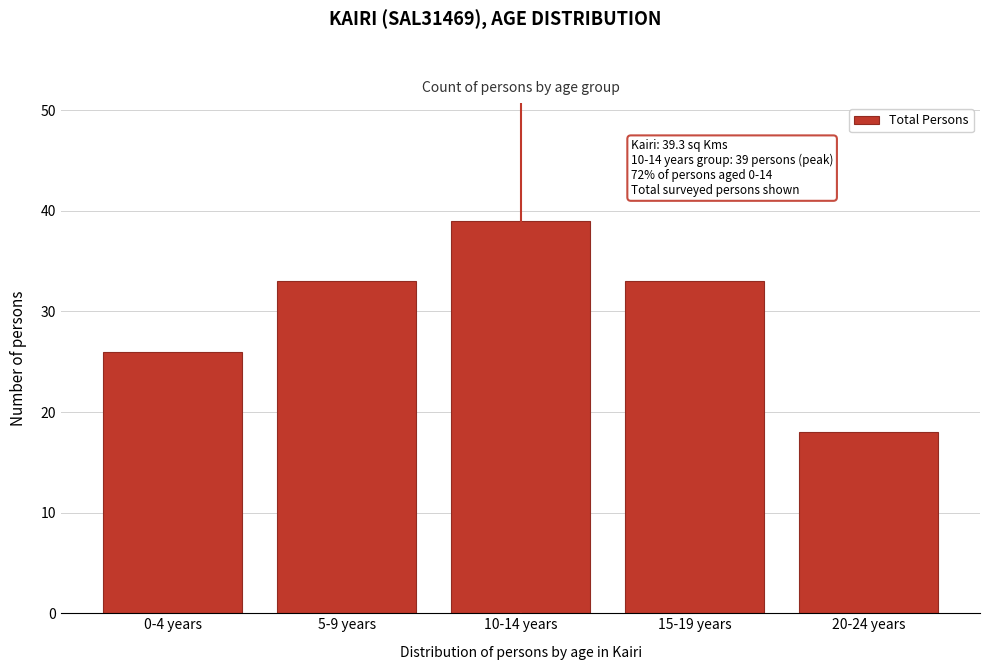

Reading left to right, transcribe all the data shown in this chart.

0-4 years=26	5-9 years=33	10-14 years=39	15-19 years=33	20-24 years=18